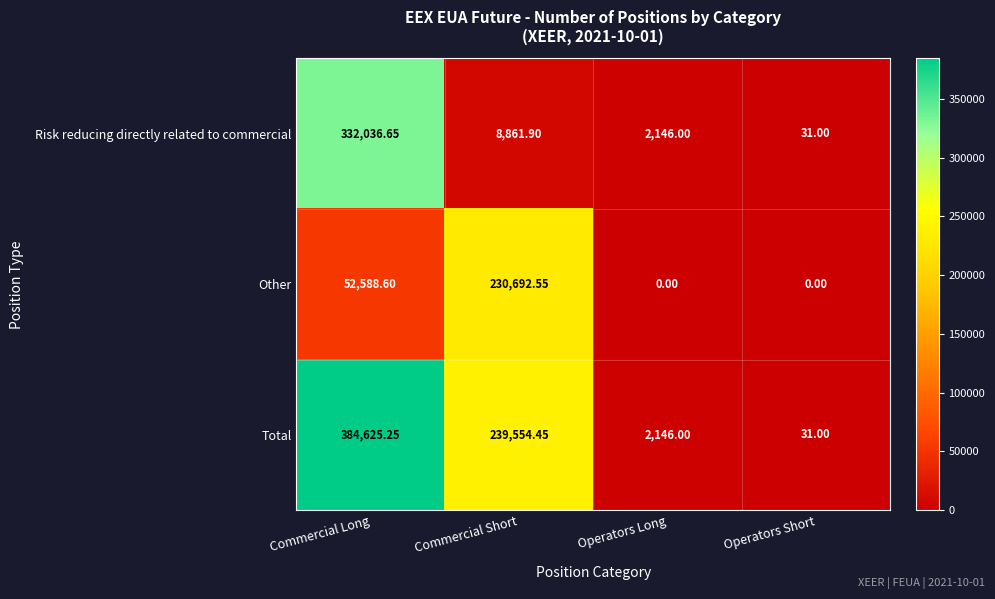

Which series has the largest range (max minus min)?

Total